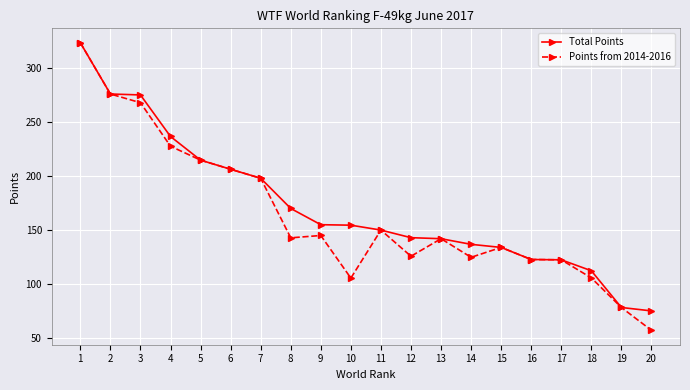

At 10, list the series in order from smallest to largest.

Points from 2014-2016, Total Points